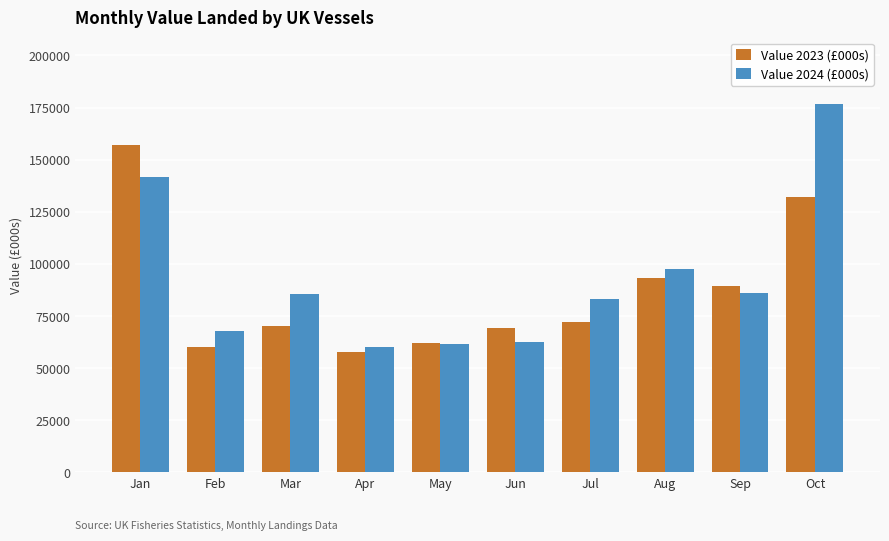

Which series has the widest spread of values?

Value 2024 (£000s)